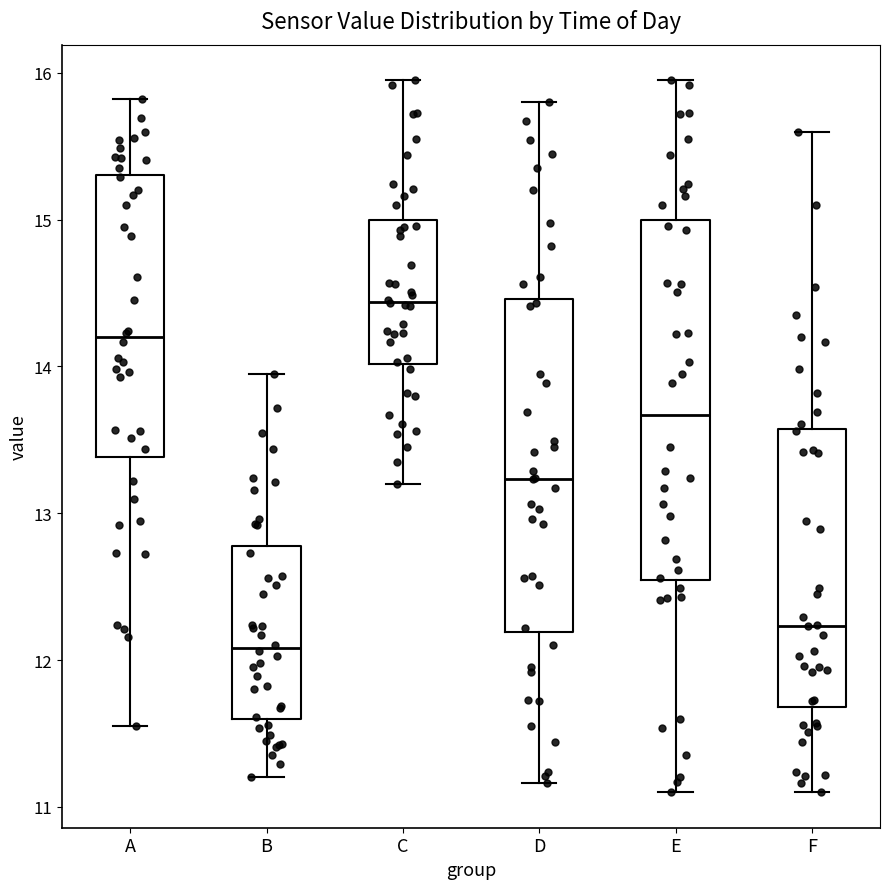

Which box has the lowest median line?

B